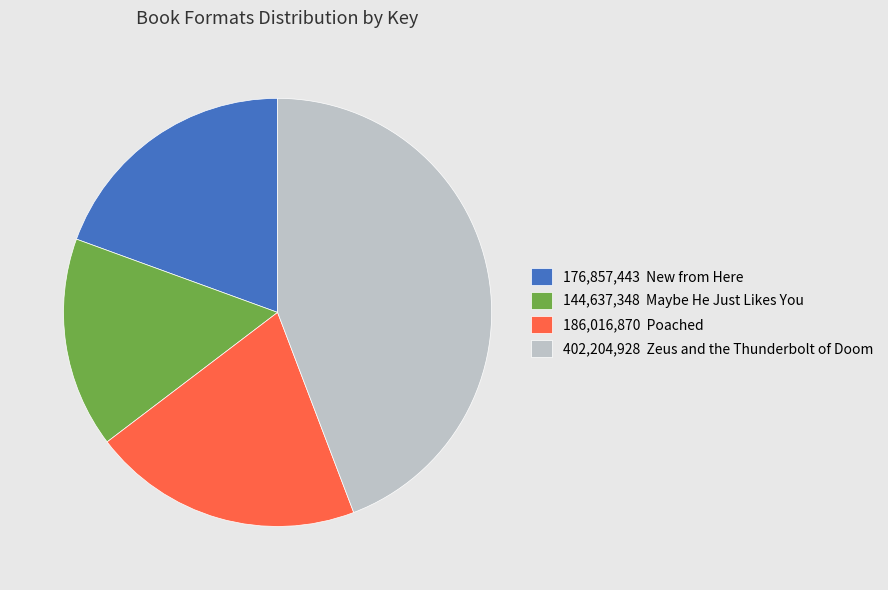

Does any single category account for the majority?

No